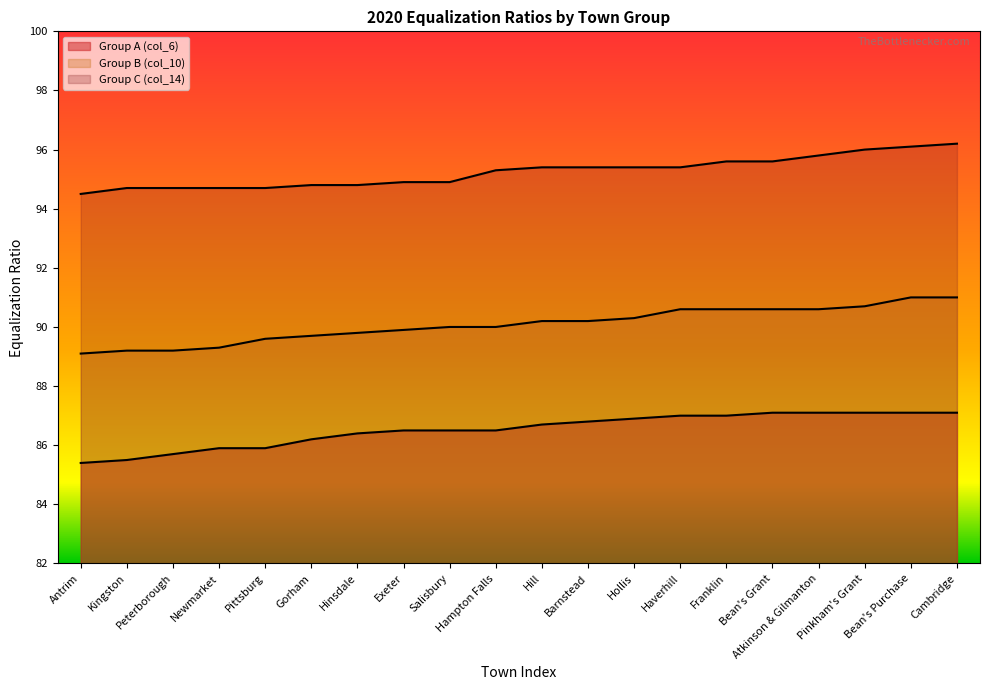

At how many categories does at least one series exceed 94?

20